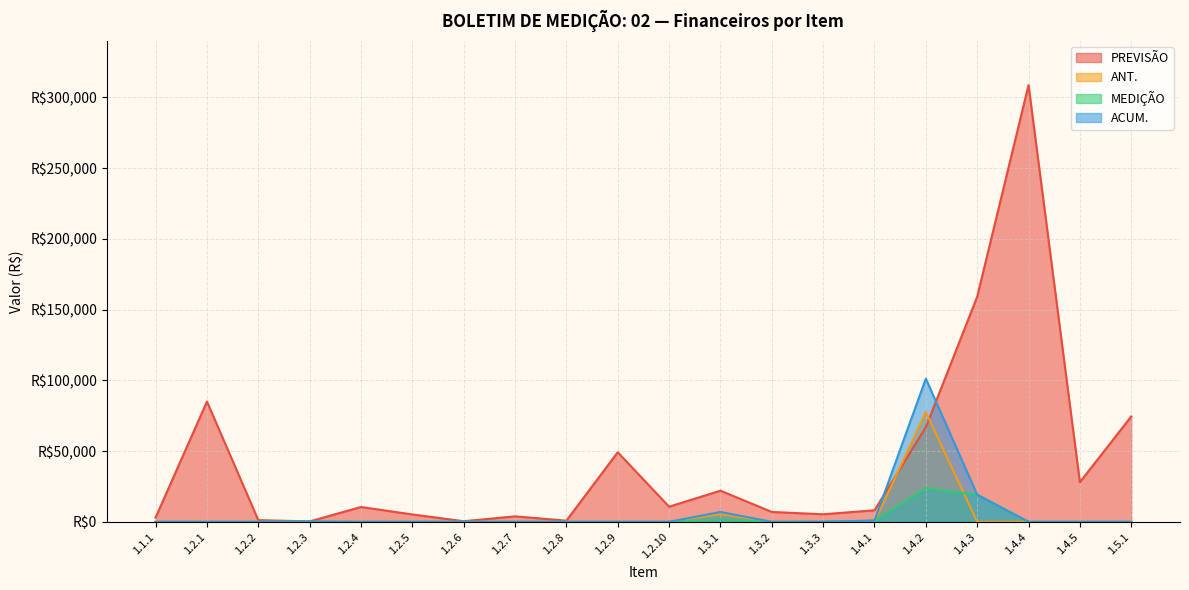

Reading left to right, extract all data points from this chart.

PREVISÃO: 3049.9	85025.7	1201.7	273.4	10476.8	5223.2	427.5	3876.9	804.7	49190.7	10689.5	22021.2	6967.4	5340.3	8151.9	66876.4	159145.4	308737.0	28000.8	74506.3
ANT.: 0.0	0.0	0.0	0.0	0.0	0.0	0.0	0.0	0.0	0.0	0.0	5447.8	0.0	0.0	0.0	77632.3	0.0	0.0	0.0	0.0
MEDIÇÃO: 0.0	0.0	0.0	159.1	0.0	0.0	0.0	0.0	0.0	0.0	0.0	1508.6	0.0	52.6	884.5	23601.2	19156.4	0.0	0.0	0.0
ACUM.: 0.0	0.0	0.0	159.1	0.0	0.0	0.0	0.0	0.0	0.0	0.0	6956.3	0.0	52.6	884.5	101233.4	19156.4	0.0	0.0	0.0